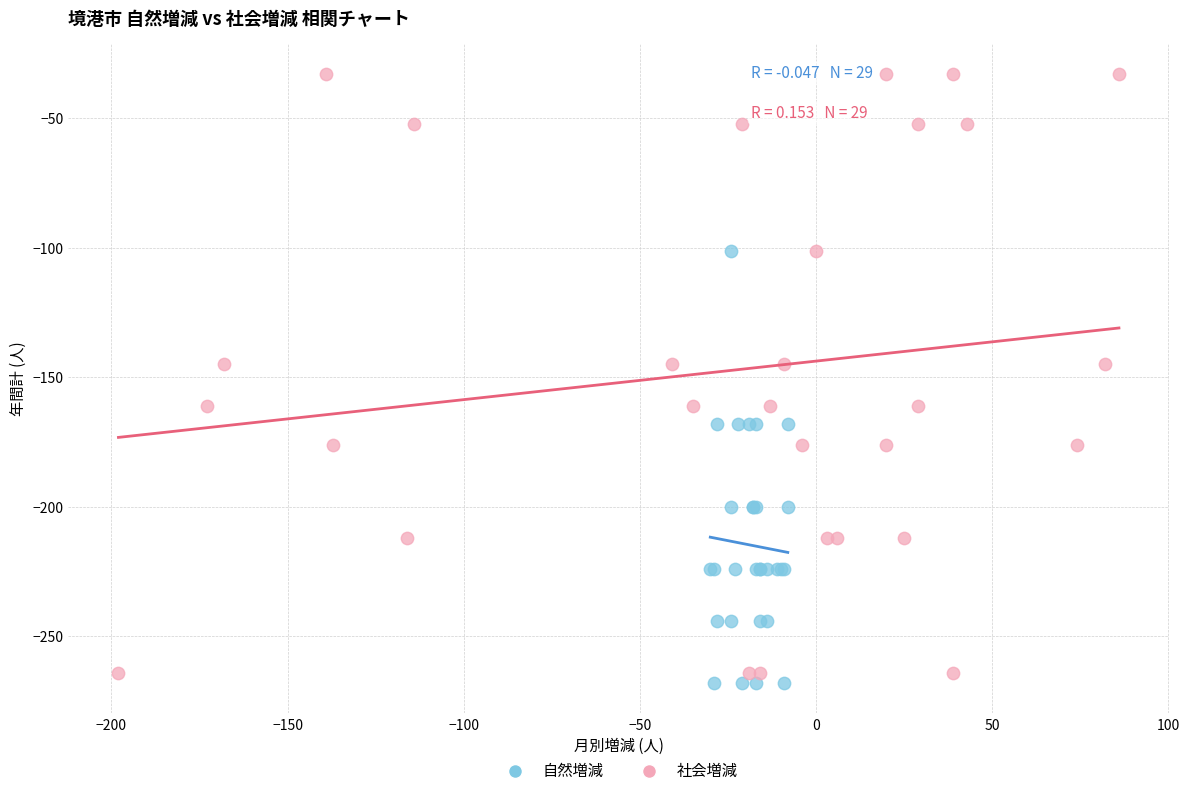

Which series has the widest spread of Y values?

社会増減